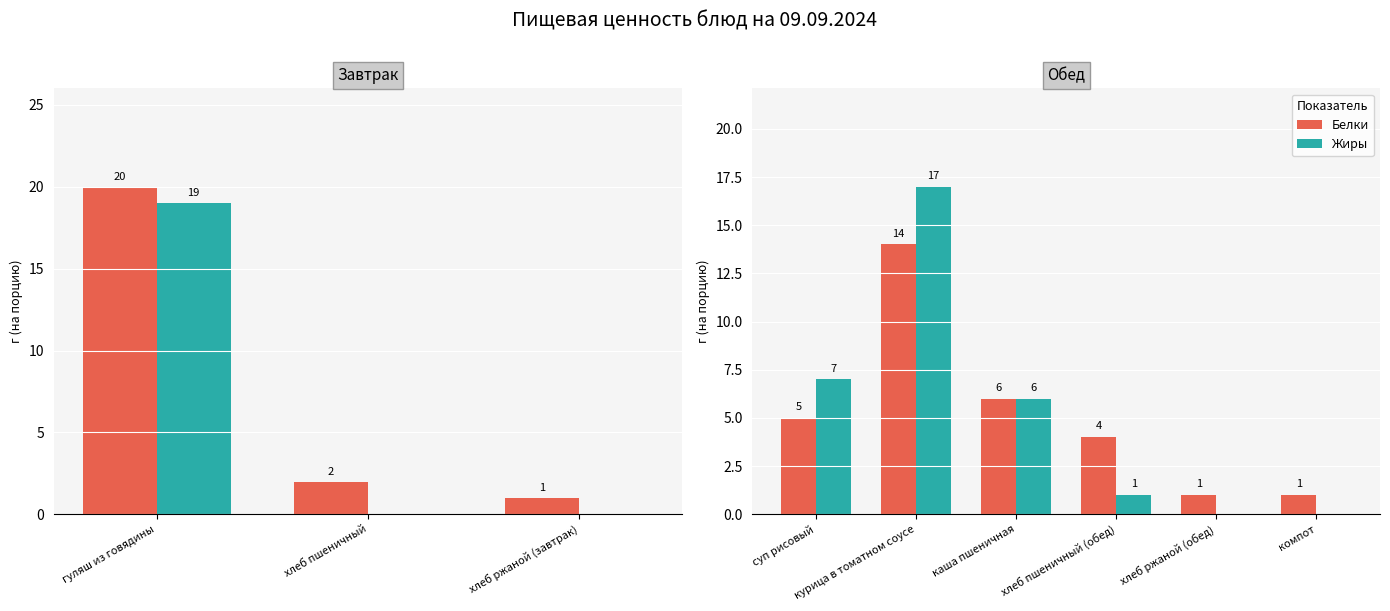

What position from the right is компот?

1